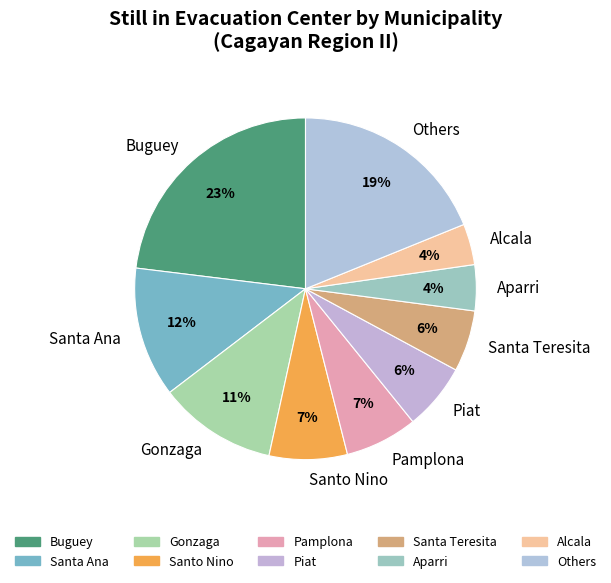

To the nearest percent, what is the difference between the Pamplona and Buguey slice percentages?

16%